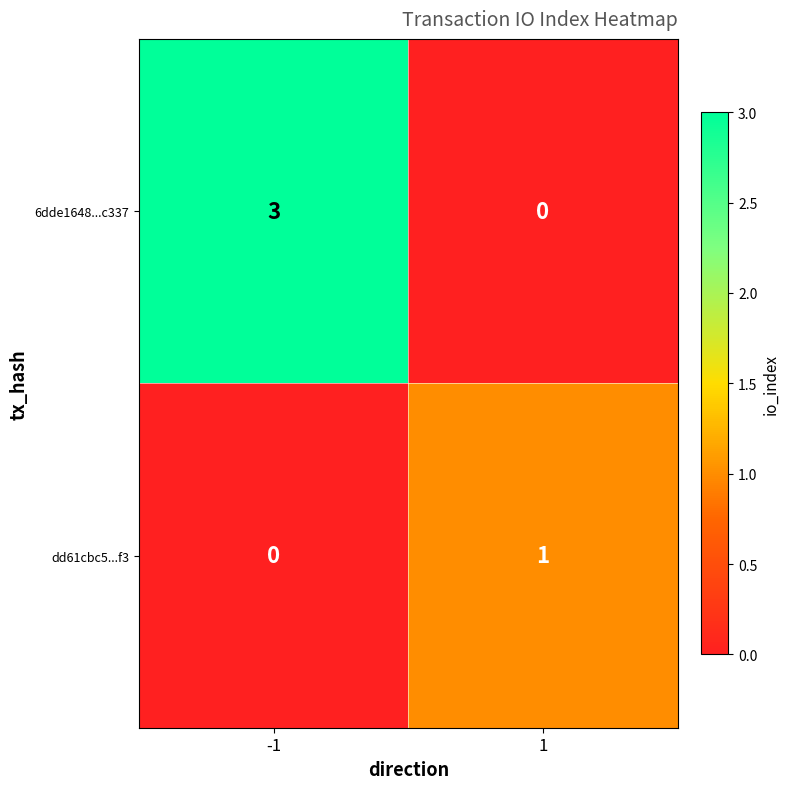

The value of 6dde1648...c337 at 1 is 0. True or false?

True